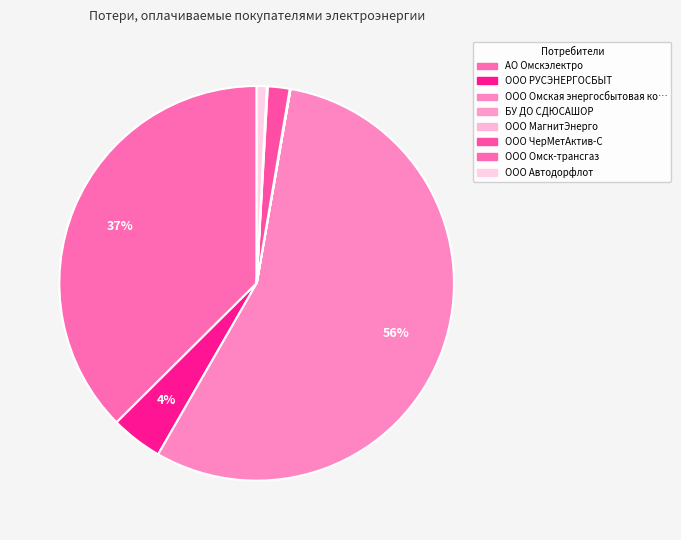

Count the number of slices in the pie.

8